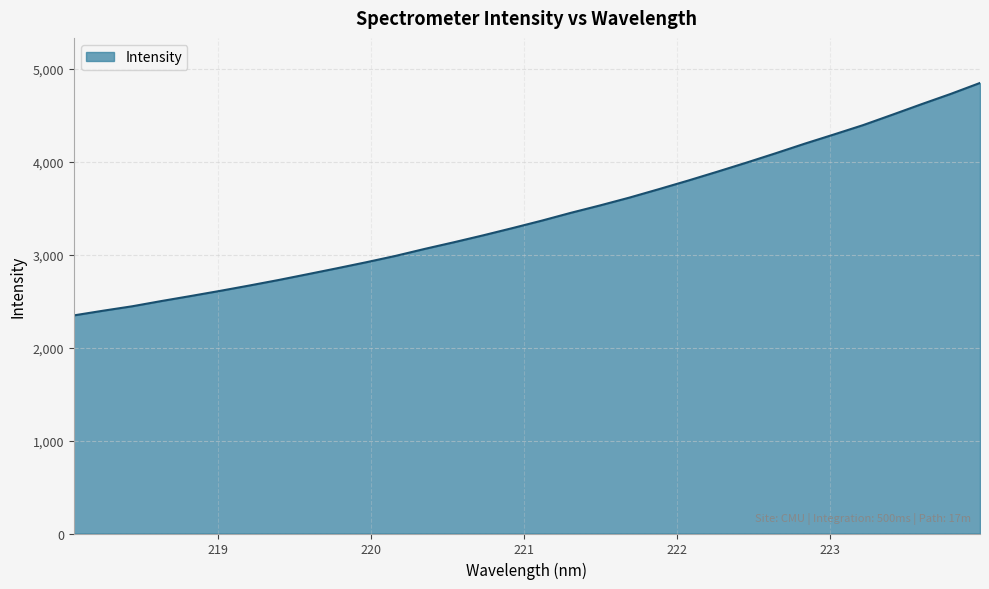

What is the maximum value shown in the chart?

4846.5